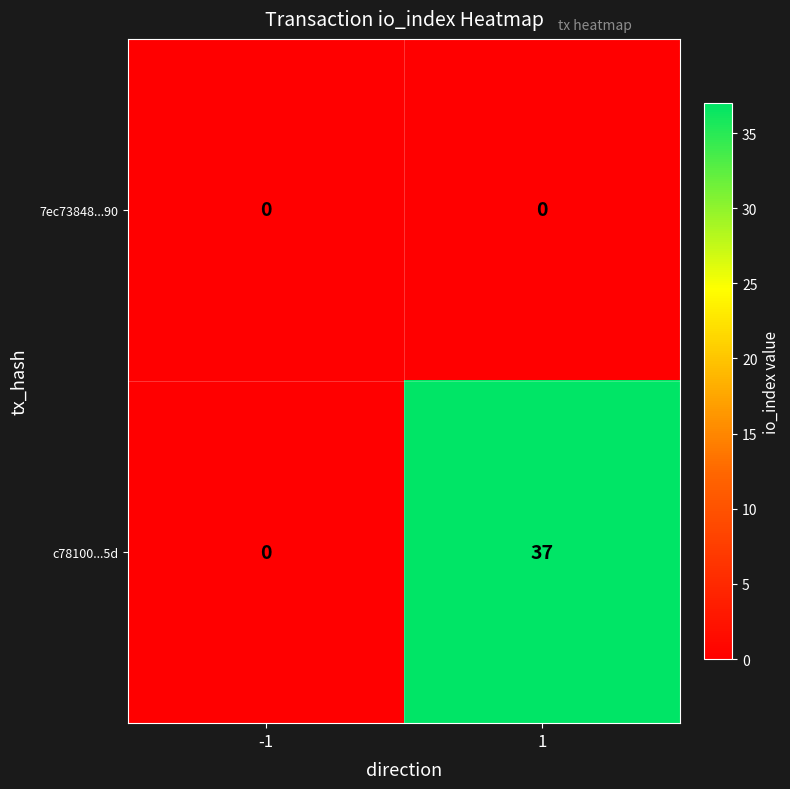

Which label corresponds to the largest value in the chart?

1